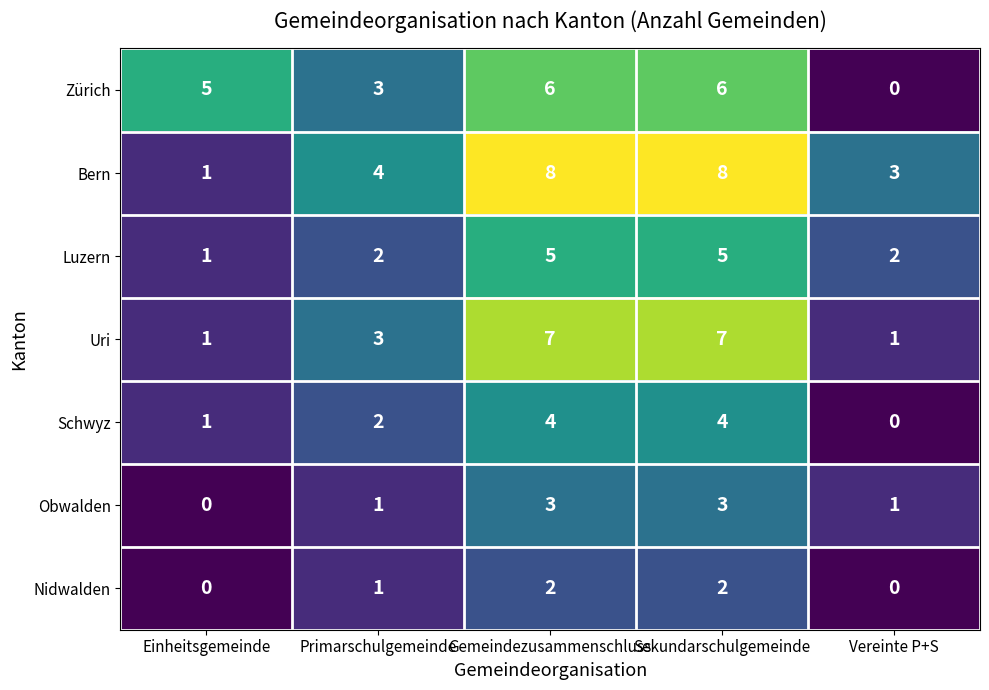

Rank the series by their maximum value, from highest to lowest.

Bern, Uri, Zürich, Luzern, Schwyz, Obwalden, Nidwalden